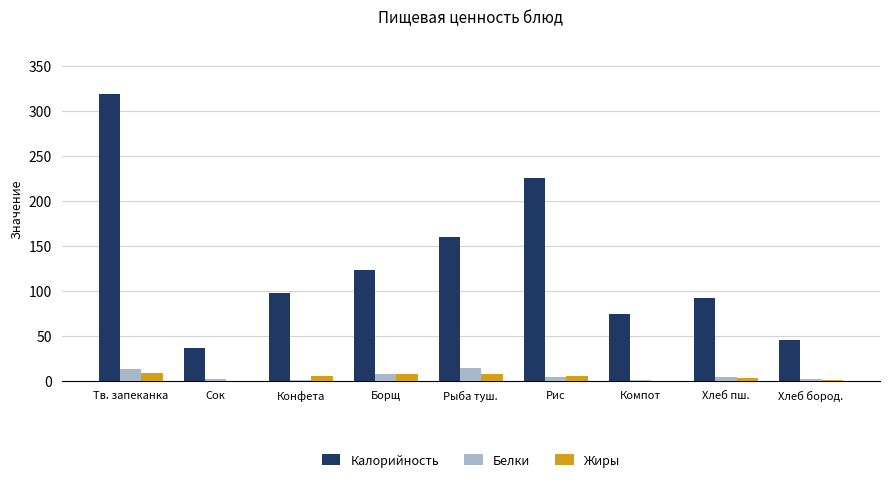

Which series has the largest total across all categories?

Калорийность